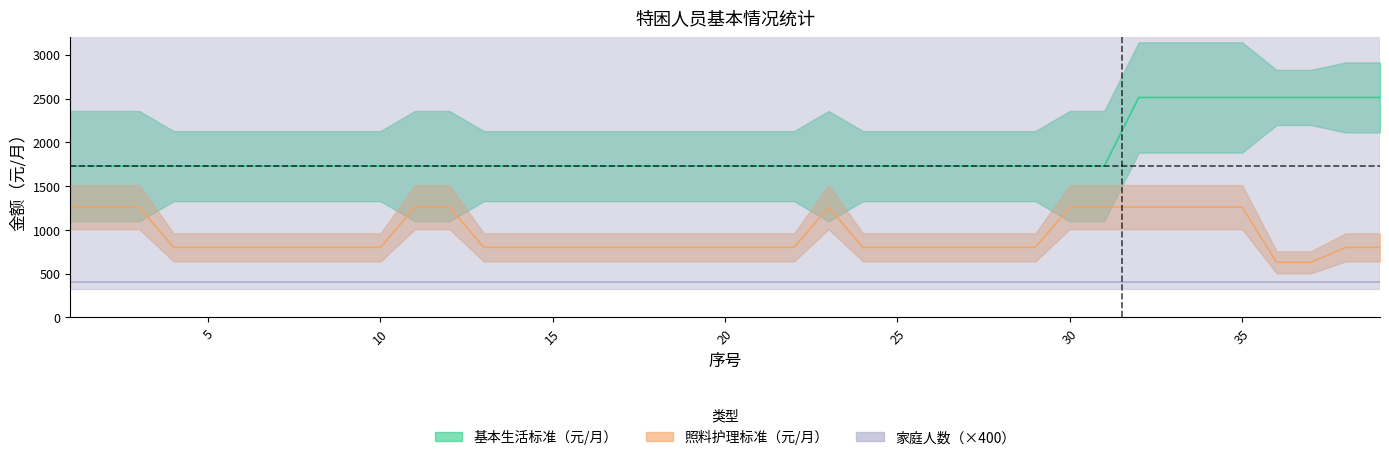

Which category has the highest value in the 照料护理标准（元/月） series?

1